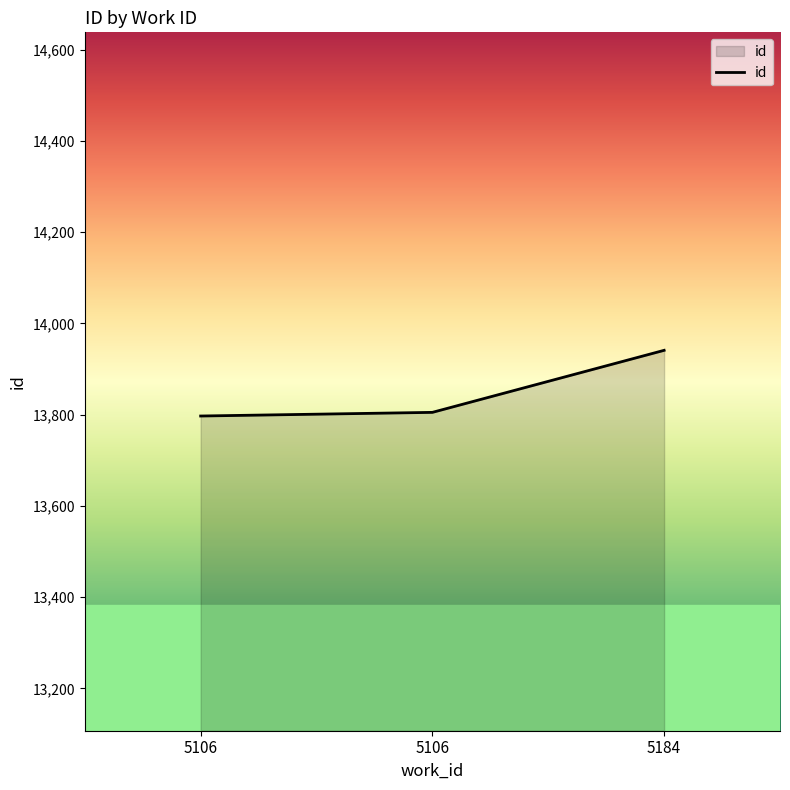

What is the value of the 3rd point from the left?

13941